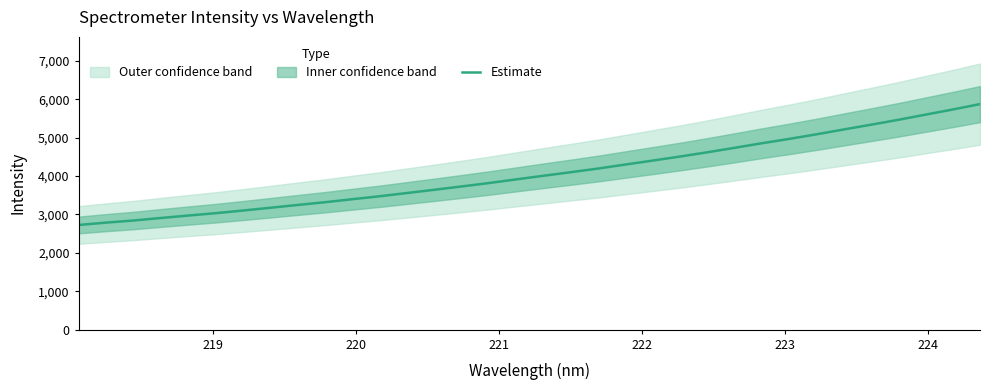

What is the value of the 34th point from the left?

5872.8